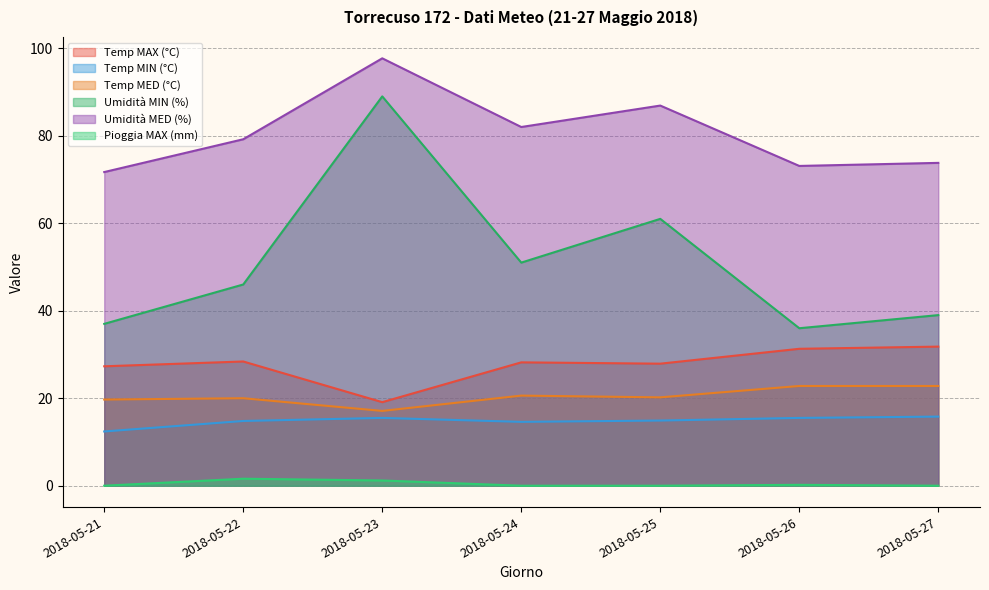

True or false: Umidità MED (%) has more than 1 points higher than both neighbors.

True